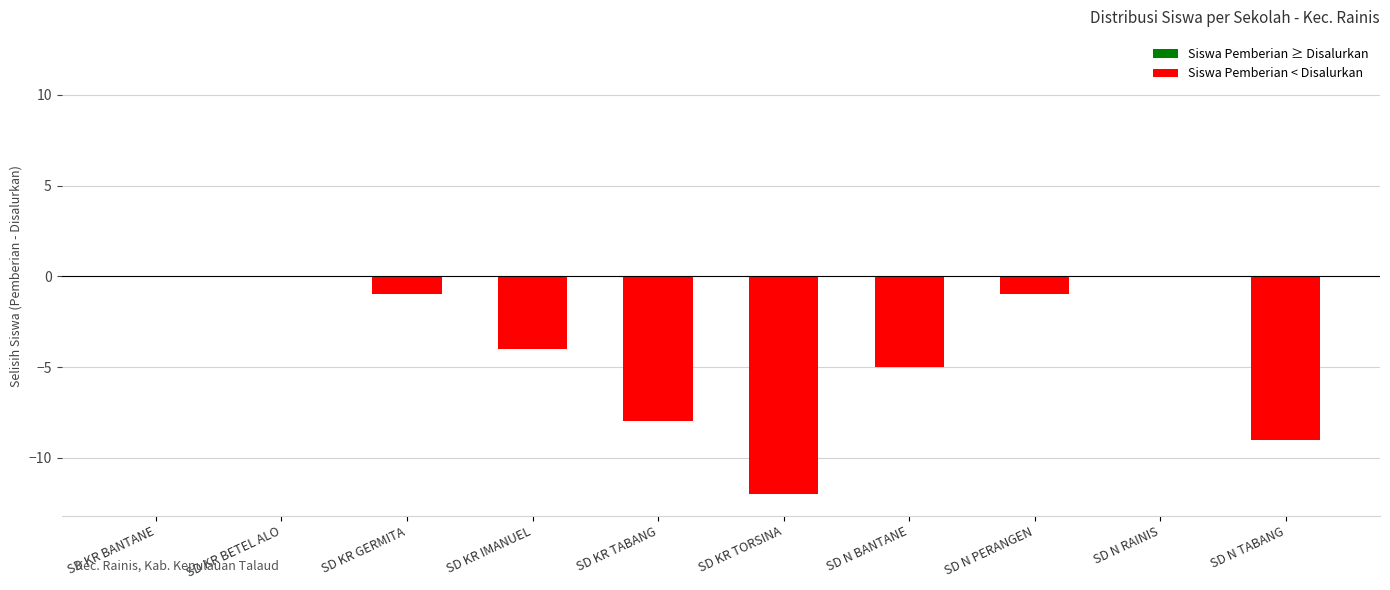

What is the sum of all values?

-40